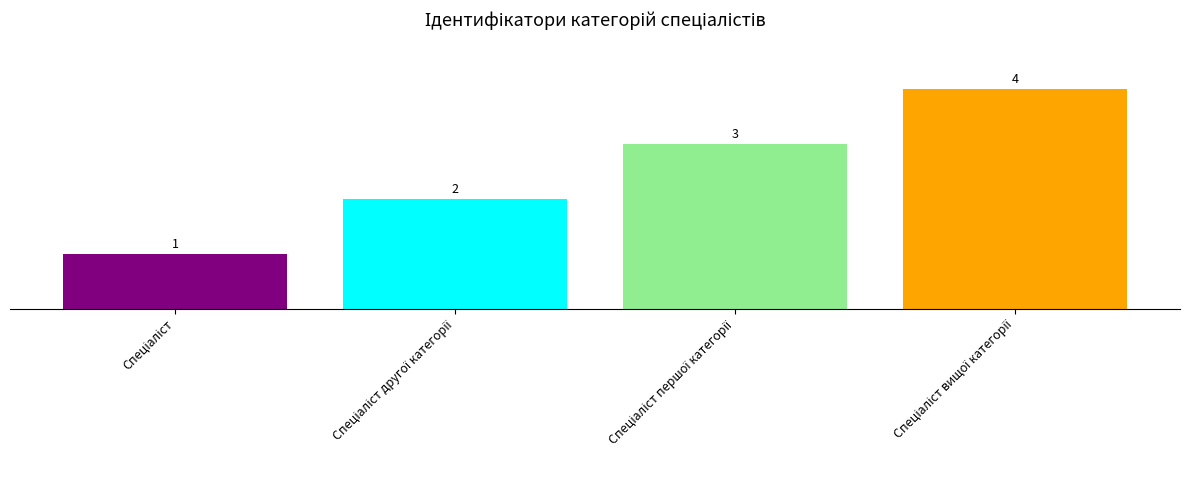

What is the difference between the maximum and minimum values?

3